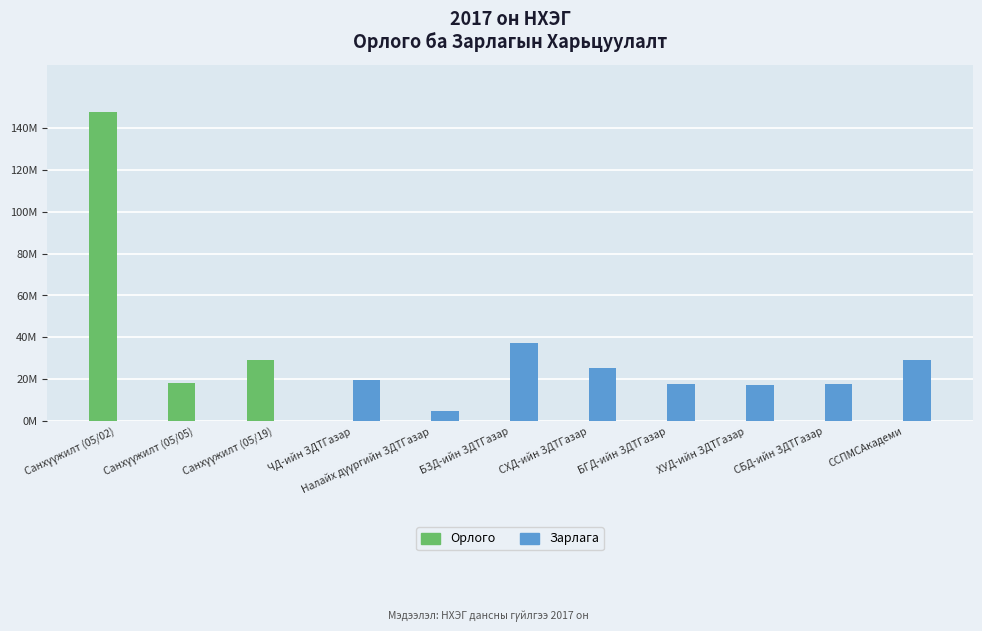

What are all the series names shown in the legend?

Орлого, Зарлага